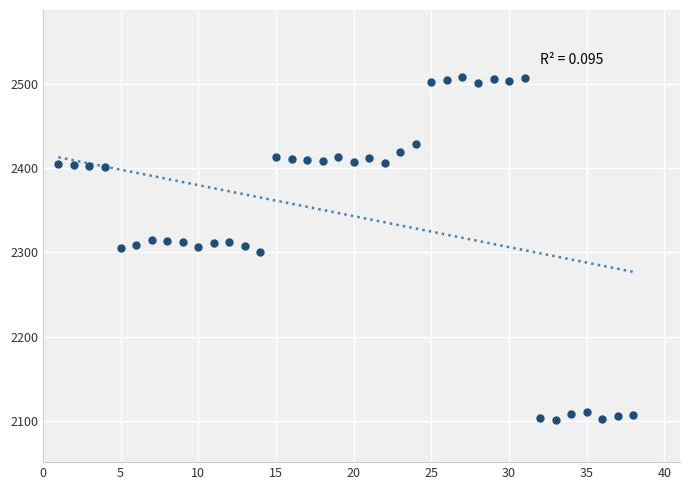

What is the range of X values (max minus min)?

37